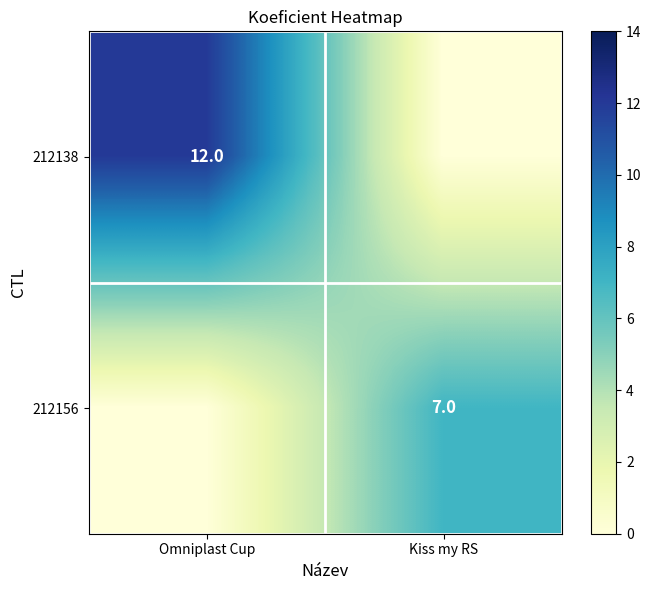

Is it true that 212156 equals 7 at Kiss my RS?

True